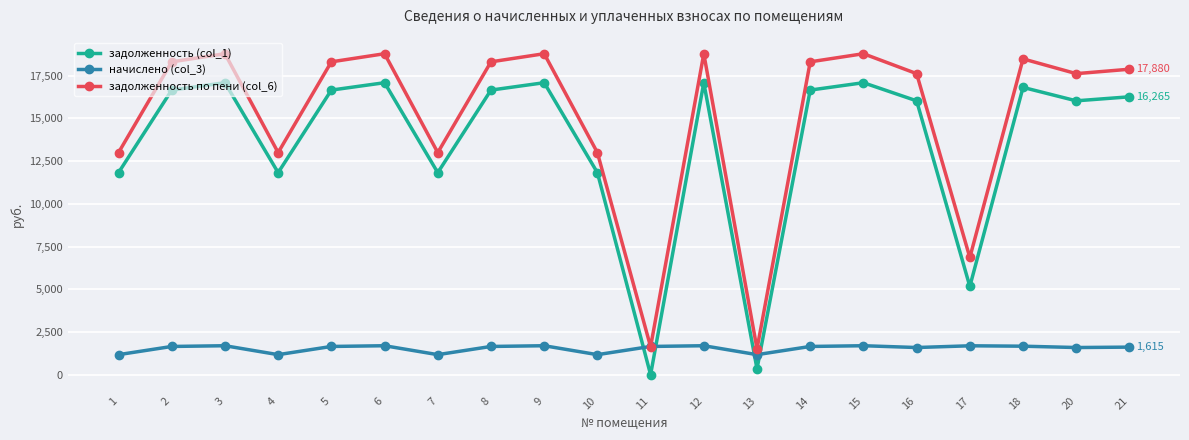

What is the maximum value for задолженность по пени (col_6)?

18786.9